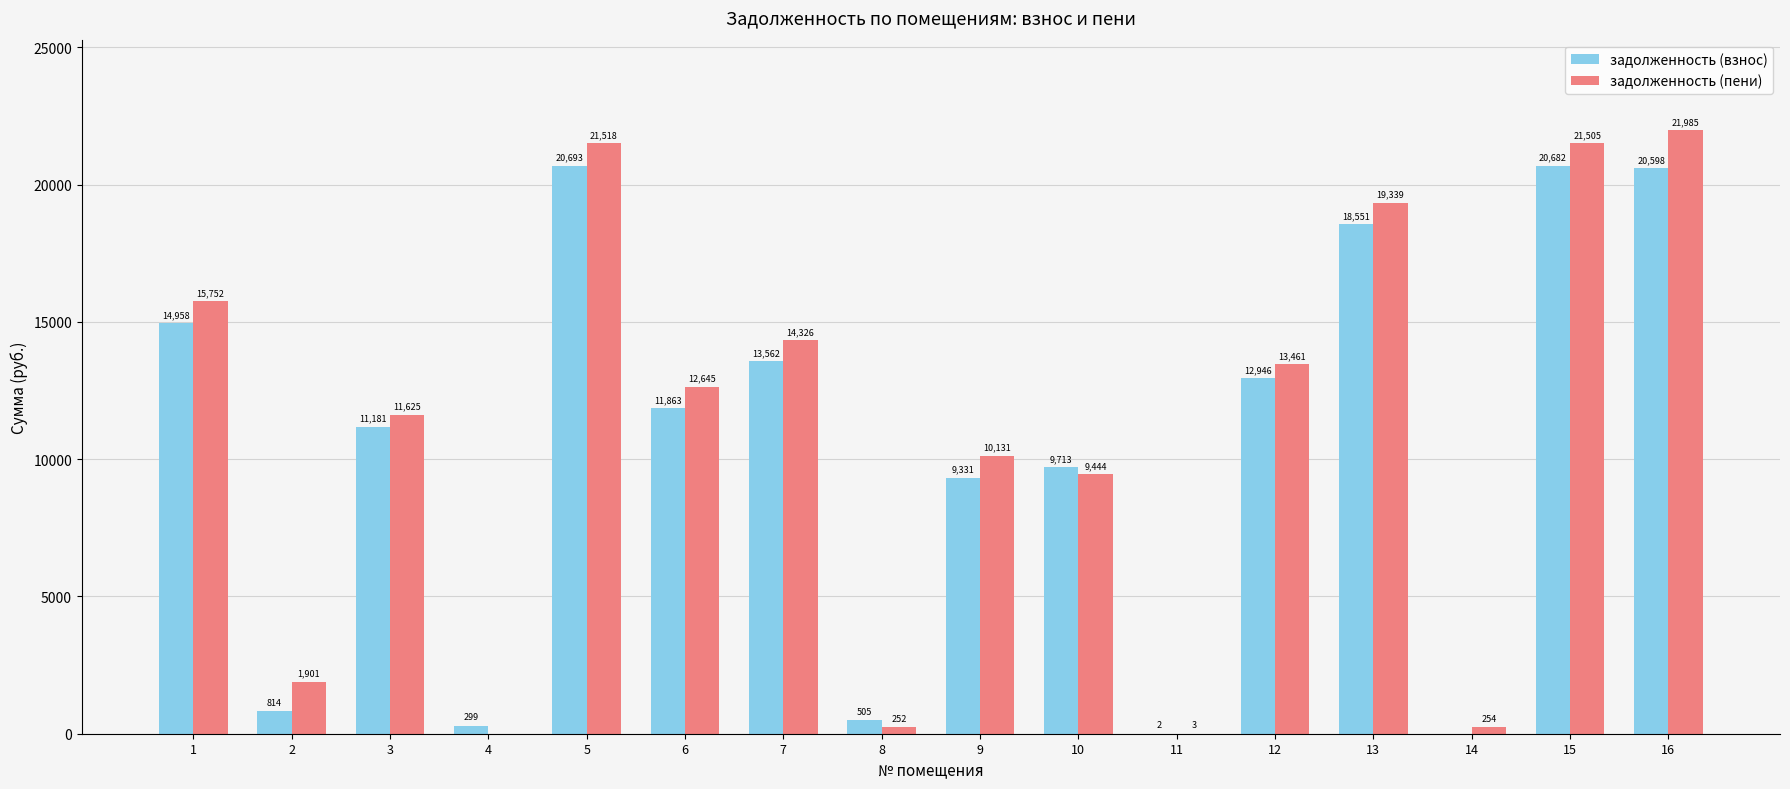

How many groups of bars are there?

16